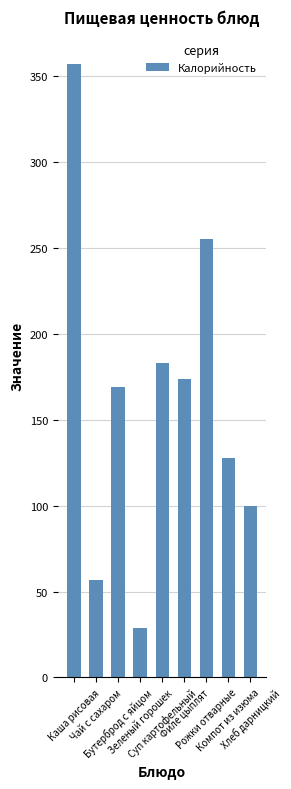

Rank the categories by value from highest to lowest.

Каша рисовая, Рожки отварные, Суп картофельный, Филе цыплят, Бутерброд с яйцом, Компот из изюма, Хлеб дарницкий, Чай с сахаром, Зеленый горошек